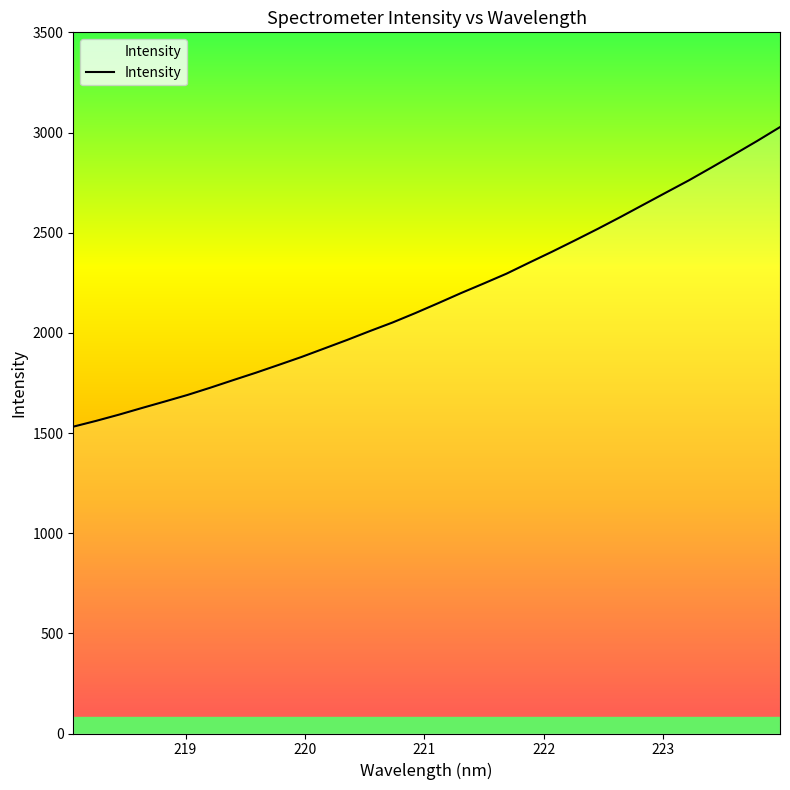

What is the greatest value displayed?

3027.0